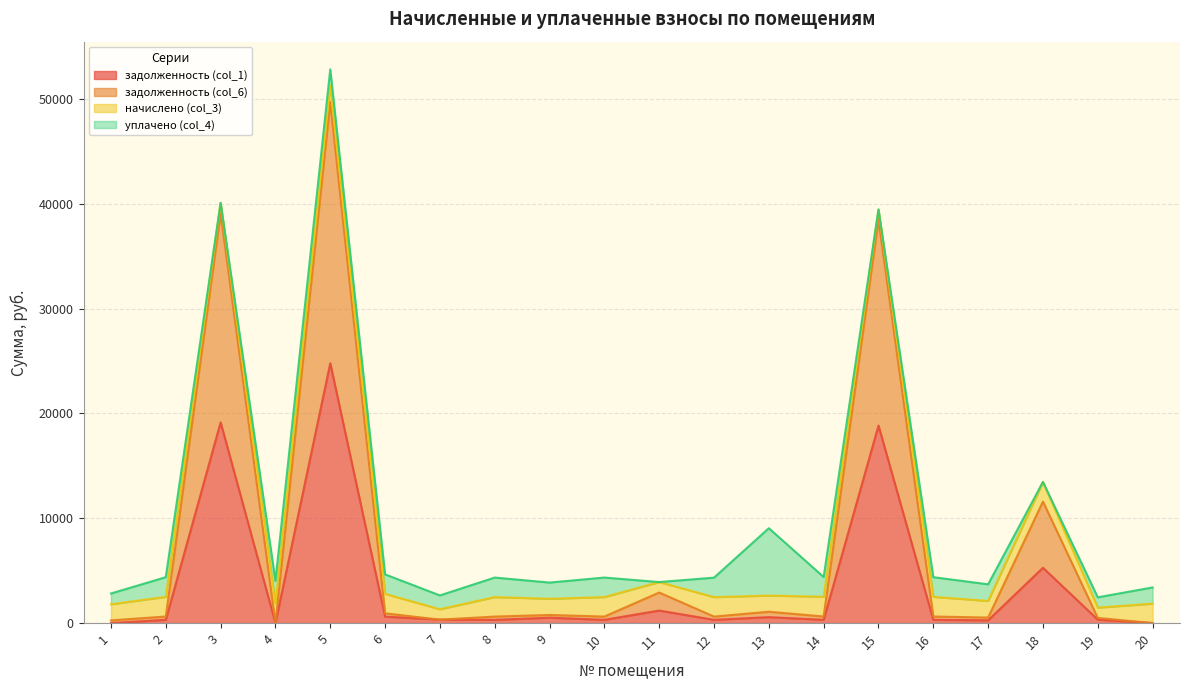

At which category is the sum across all series the highest?

5